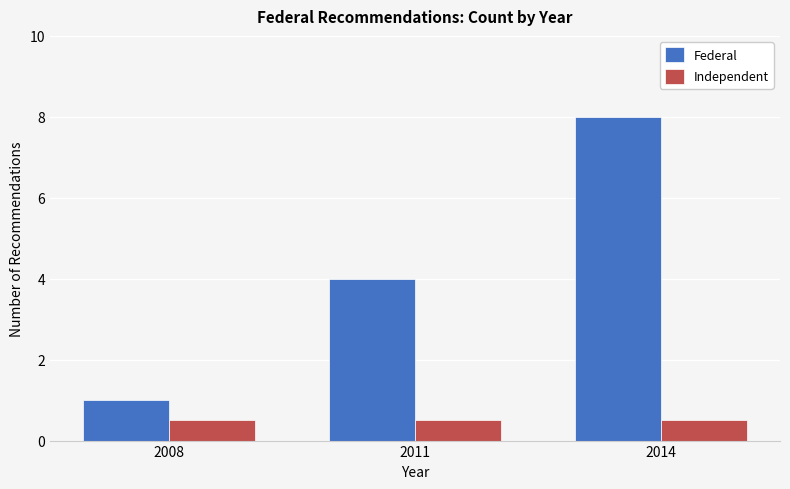

Reading right to left, extract all data points from this chart.

Federal: 2014=8.0	2011=4.0	2008=1.0
Independent: 2014=0.5	2011=0.5	2008=0.5